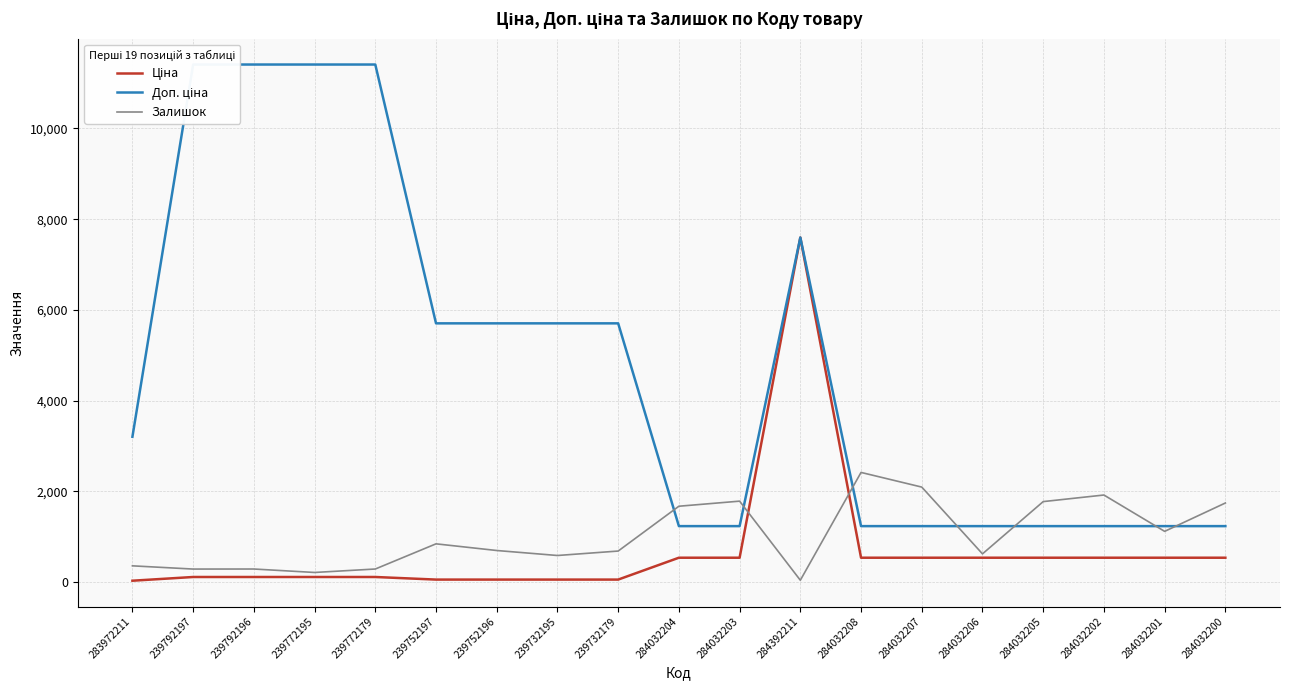

Which series has the largest total across all categories?

Доп. ціна